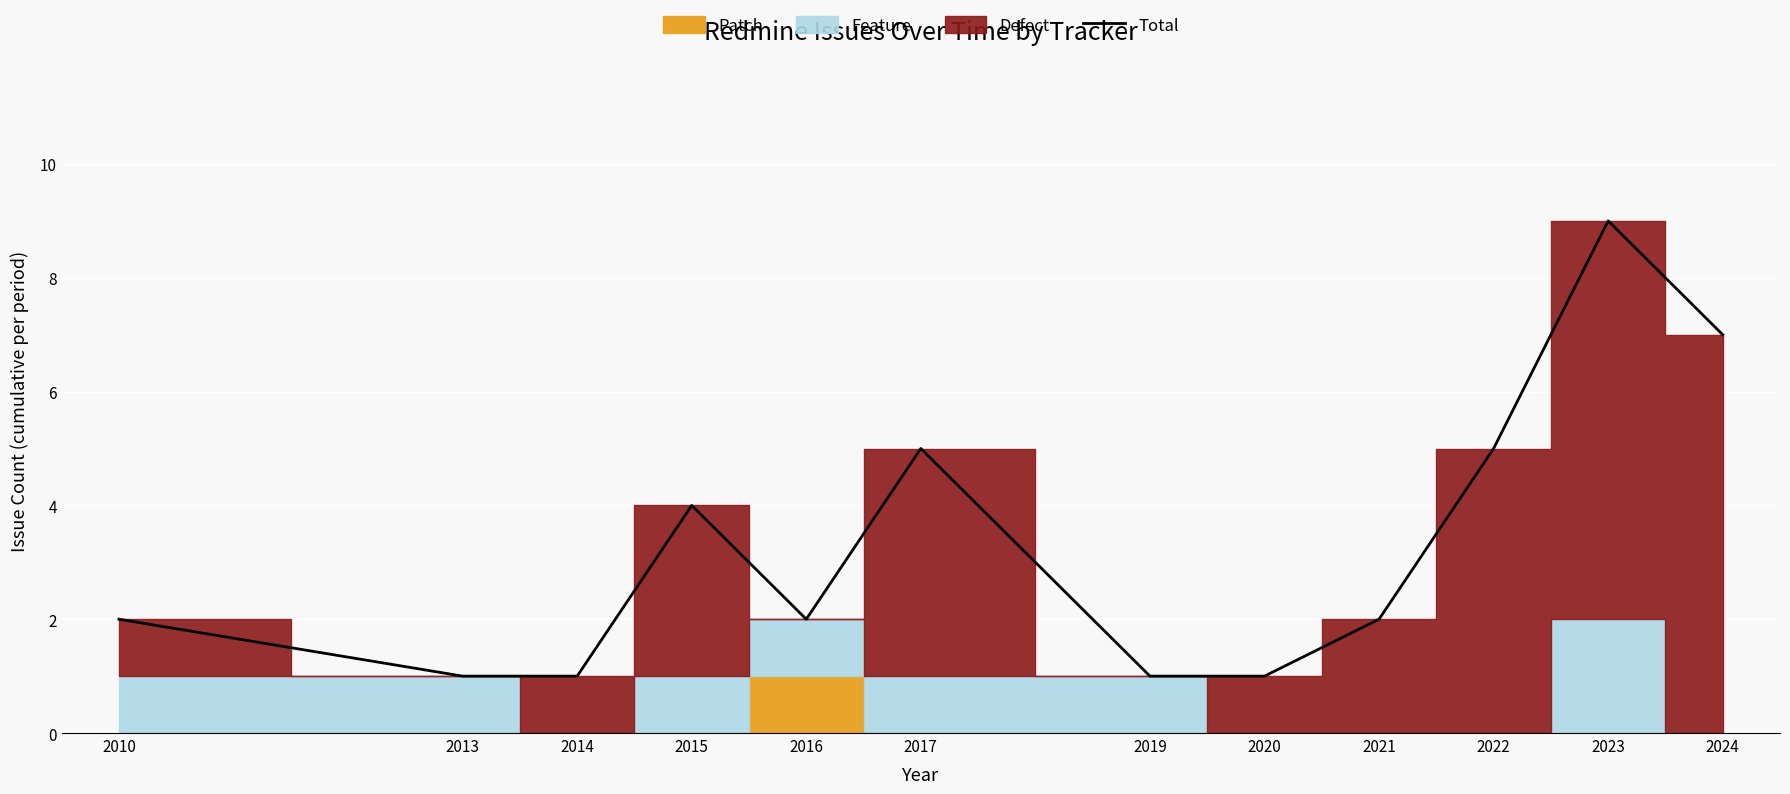

Does the chart display data point markers on the line(s)?

No